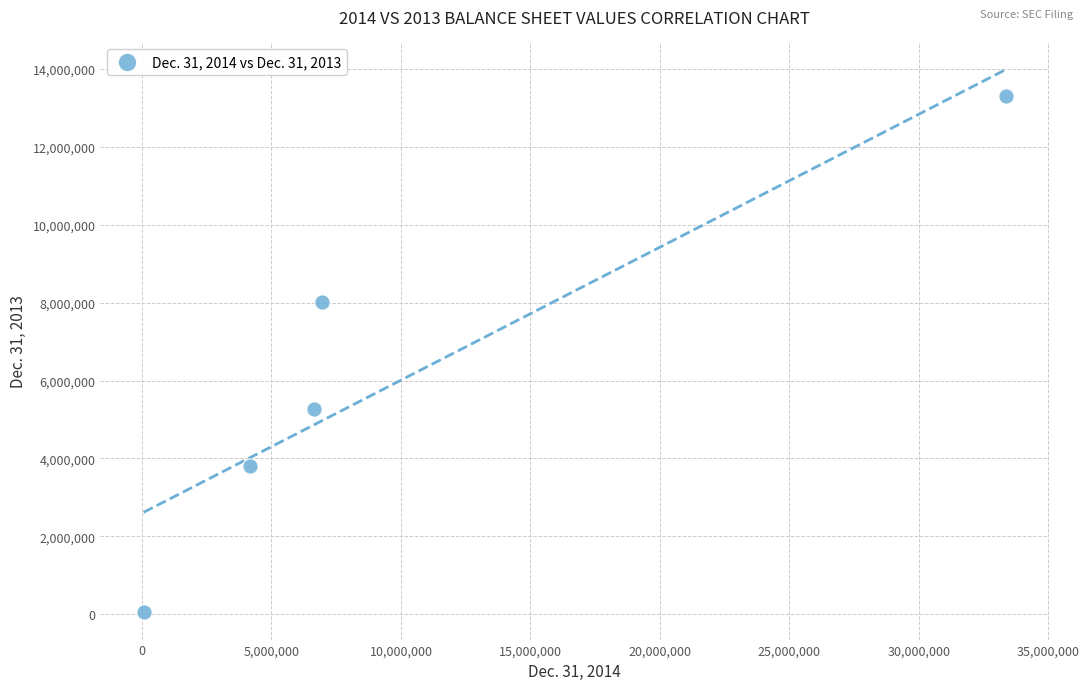

What is the average X value?

10234294